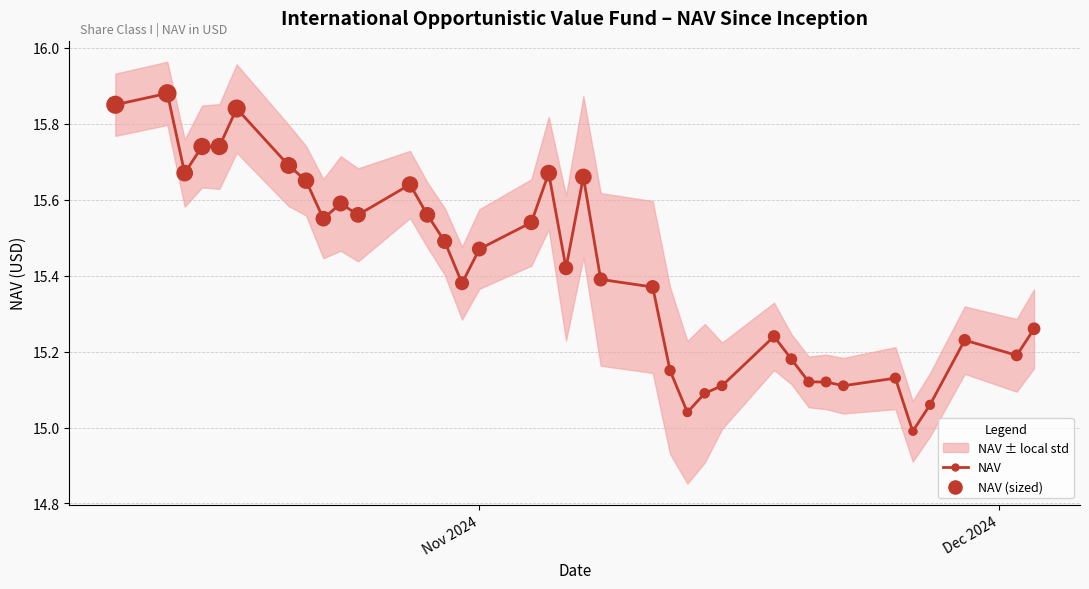

Which series reaches the maximum Y coordinate?

NAV